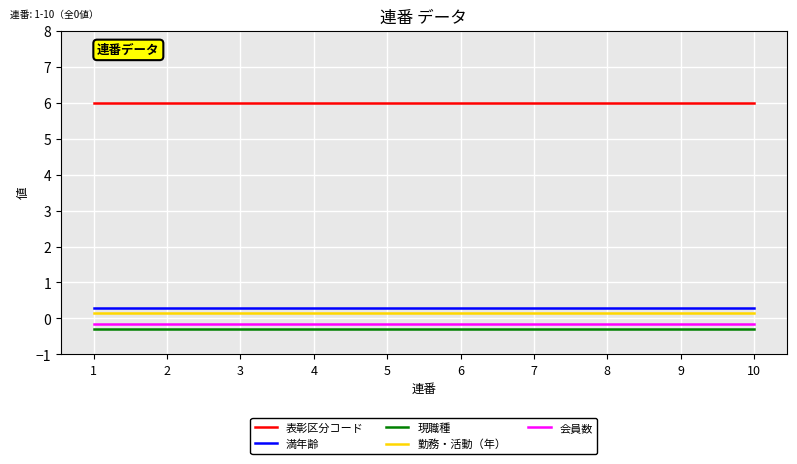

True or false: 勤務・活動（年） and 現職種 intersect in this chart.

False